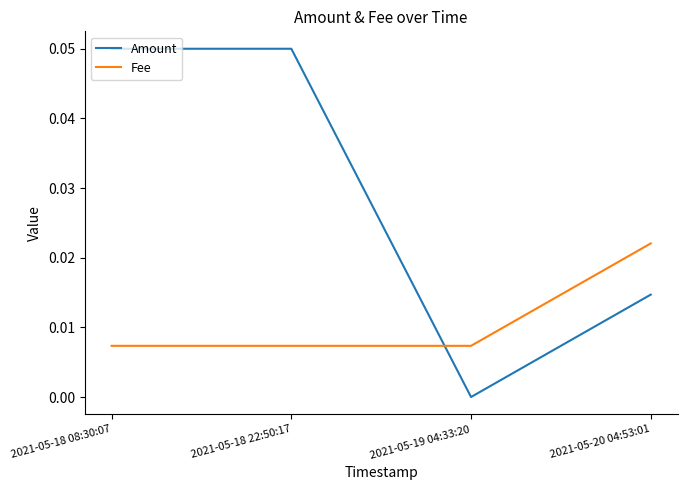

Which label corresponds to the smallest value in the chart?

2021-05-19 04:33:20